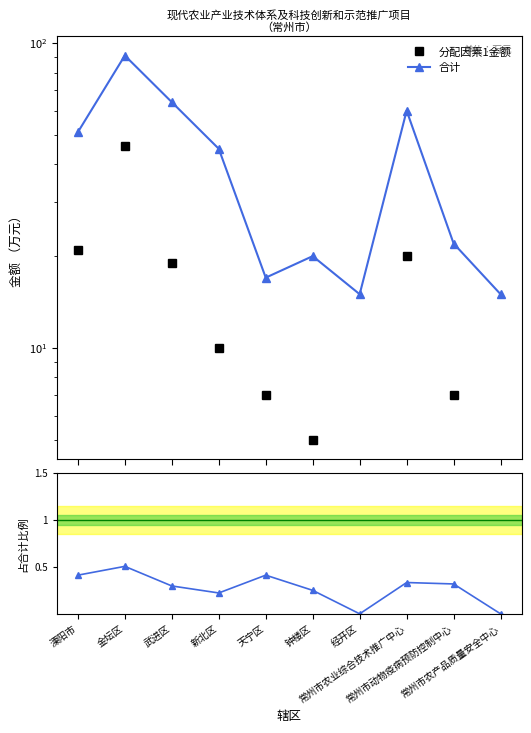

Is the value of 分配因素1金额 at 溧阳市 greater than the value of 因素1占比 at 钟楼区?

Yes